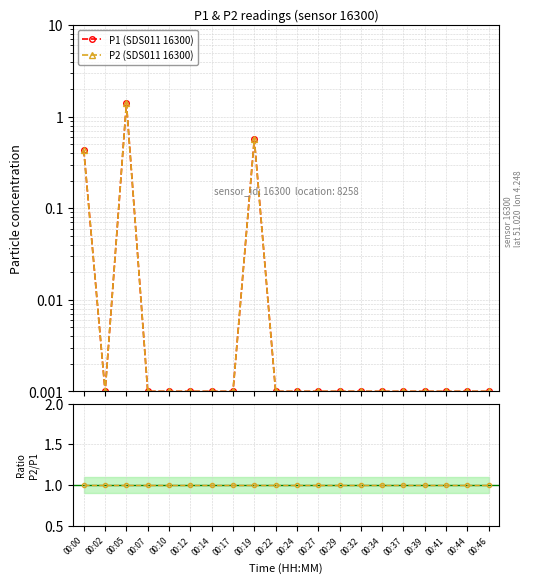

What is the greatest value displayed?

1.4